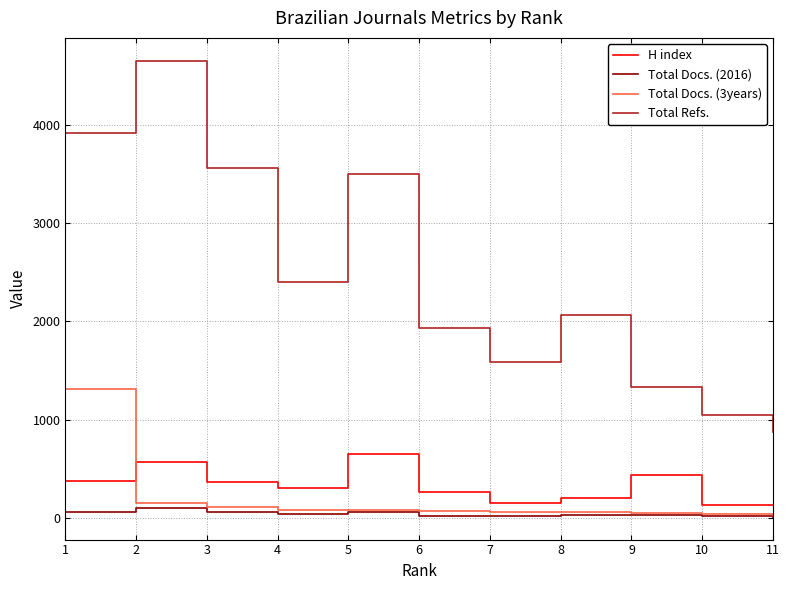

Rank the series by their maximum value, from highest to lowest.

Total Refs., Total Docs. (3years), H index, Total Docs. (2016)